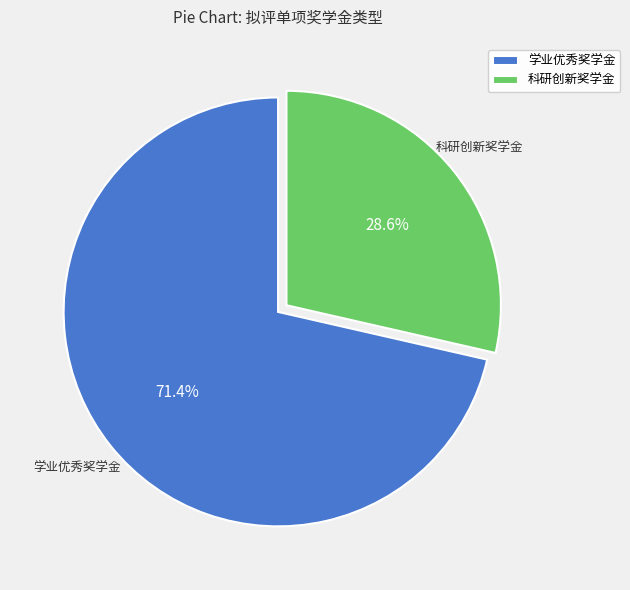

How many slices are in this pie chart?

2